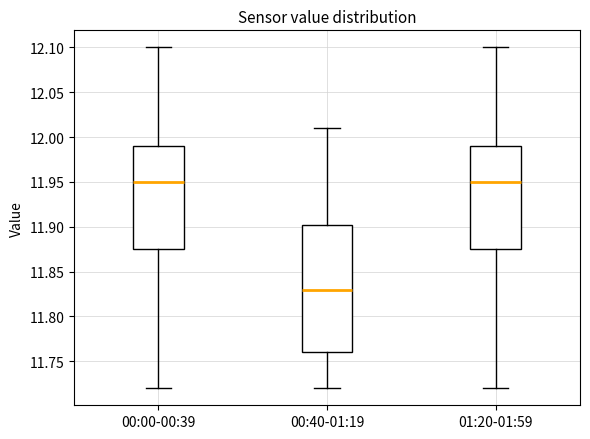

Comparing the boxes themselves (not the whiskers), which one is the tallest?

00:40-01:19